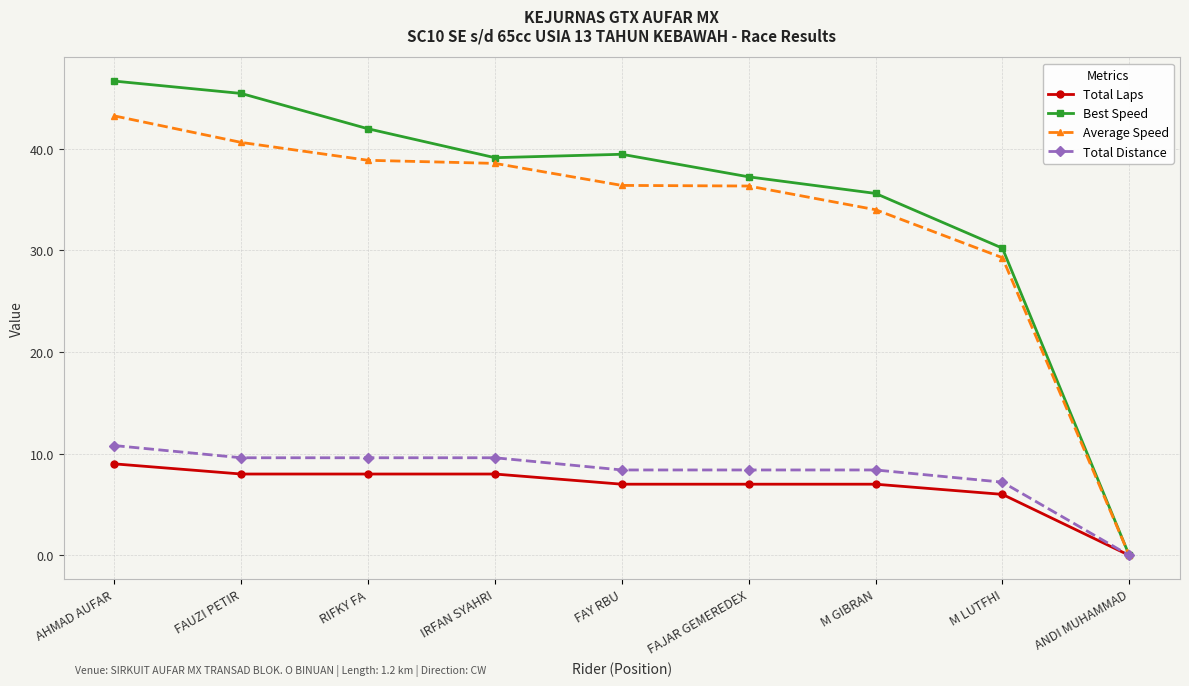

Count the number of data series in this chart.

4